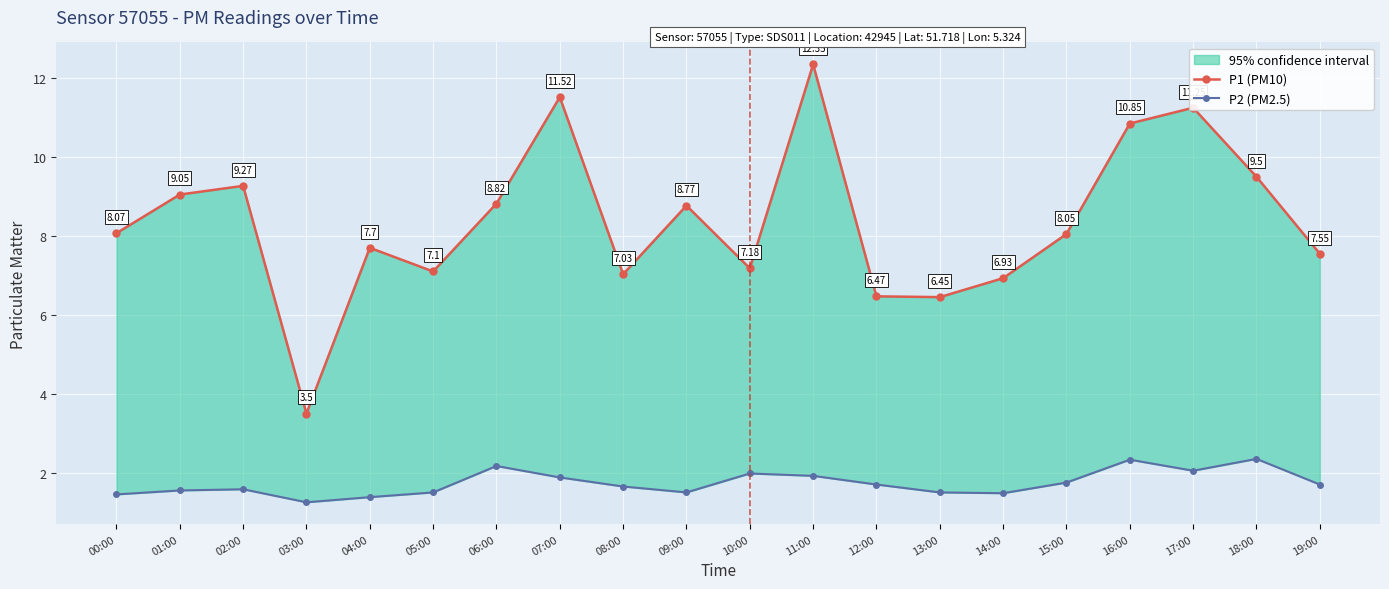

True or false: P1 (PM10) and P2 (PM2.5) cross at least once.

False